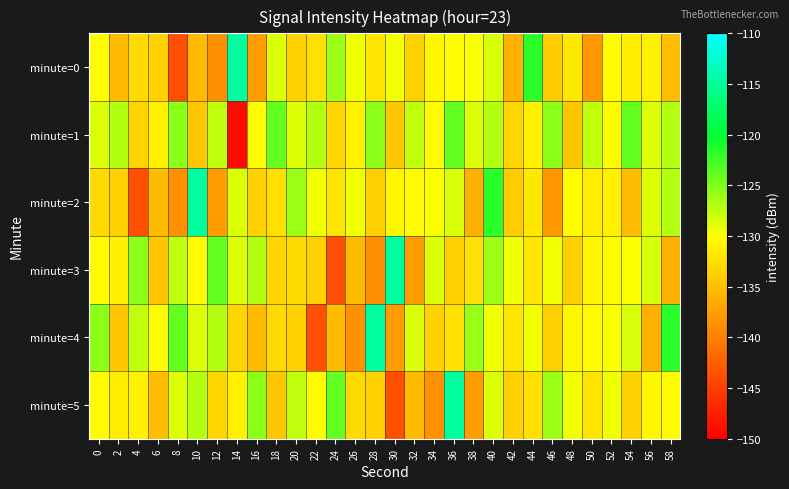

What is the difference between the highest and lowest values at 52?

1.9